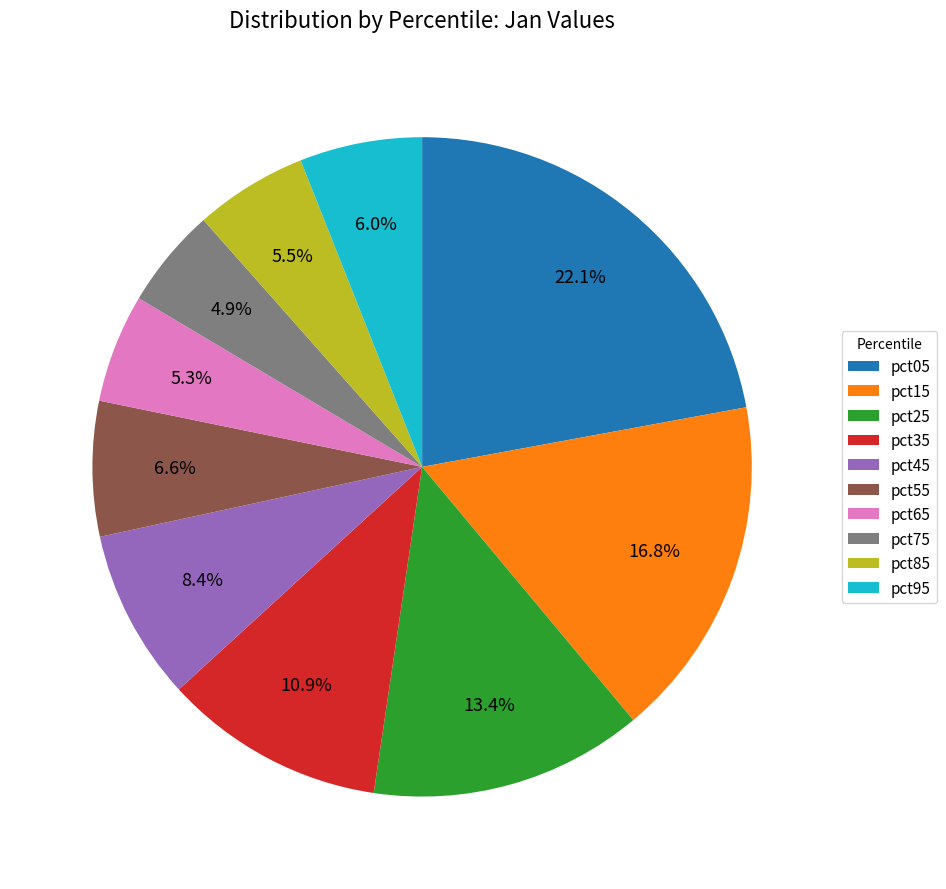

How many slices are in this pie chart?

10